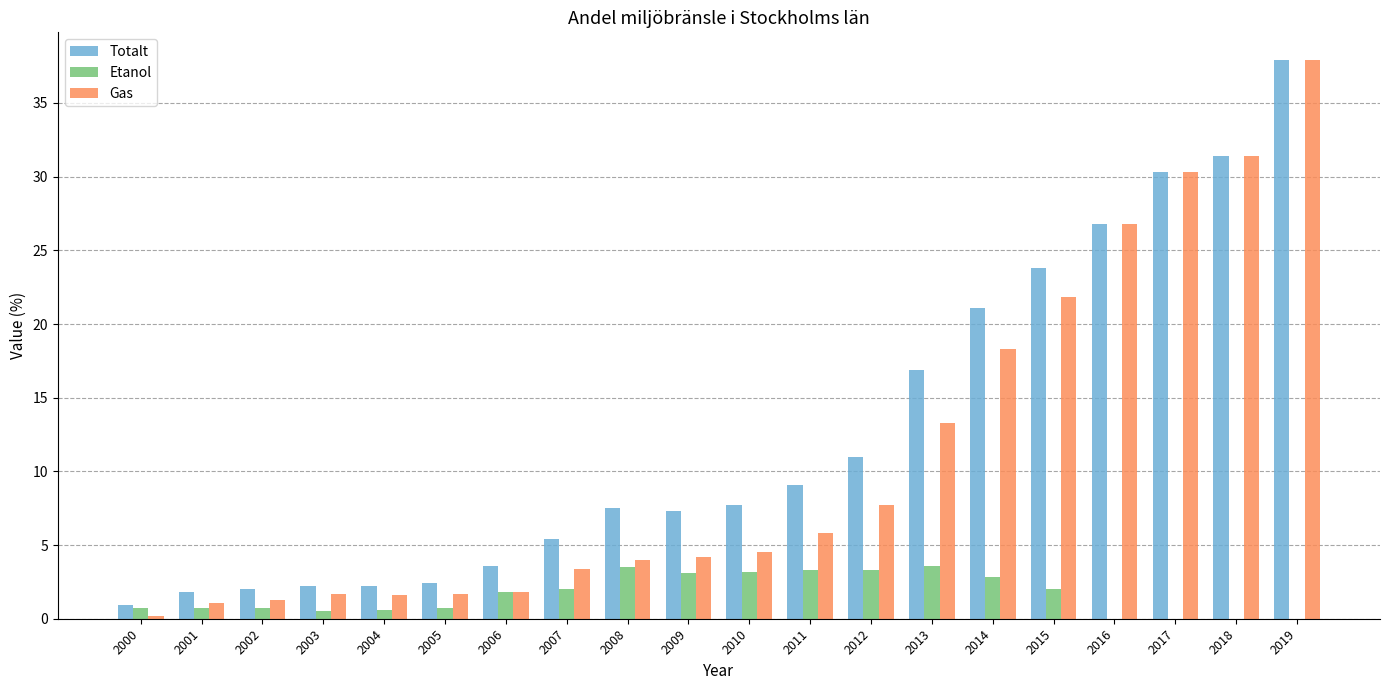

What is the sum of the Totalt values at 2003 and 2006?

5.8